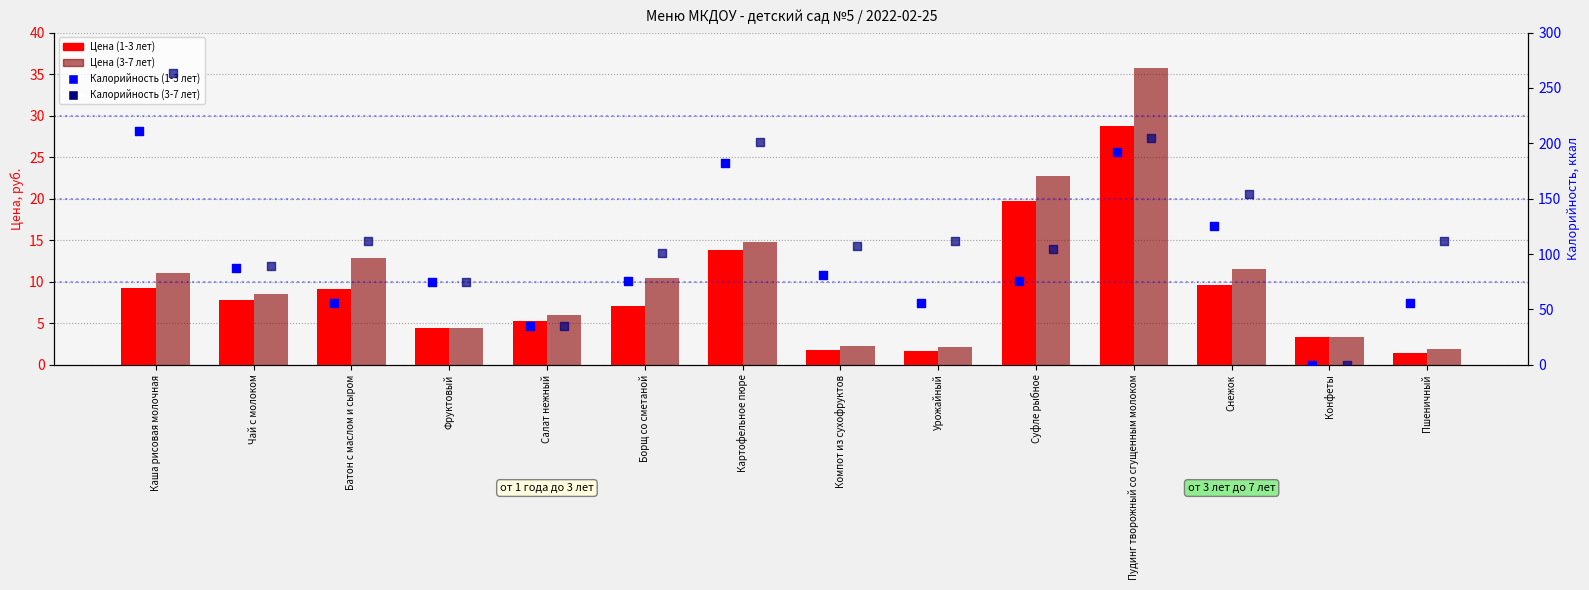

Which series has the widest spread of Y values?

Калорийность (3-7 лет)